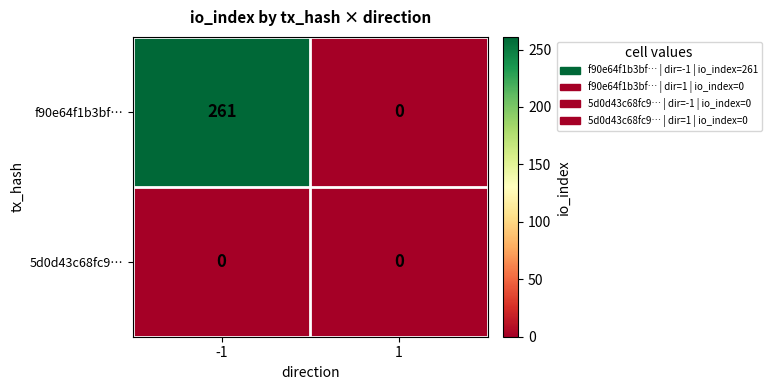

At how many categories does at least one series exceed 247?

1